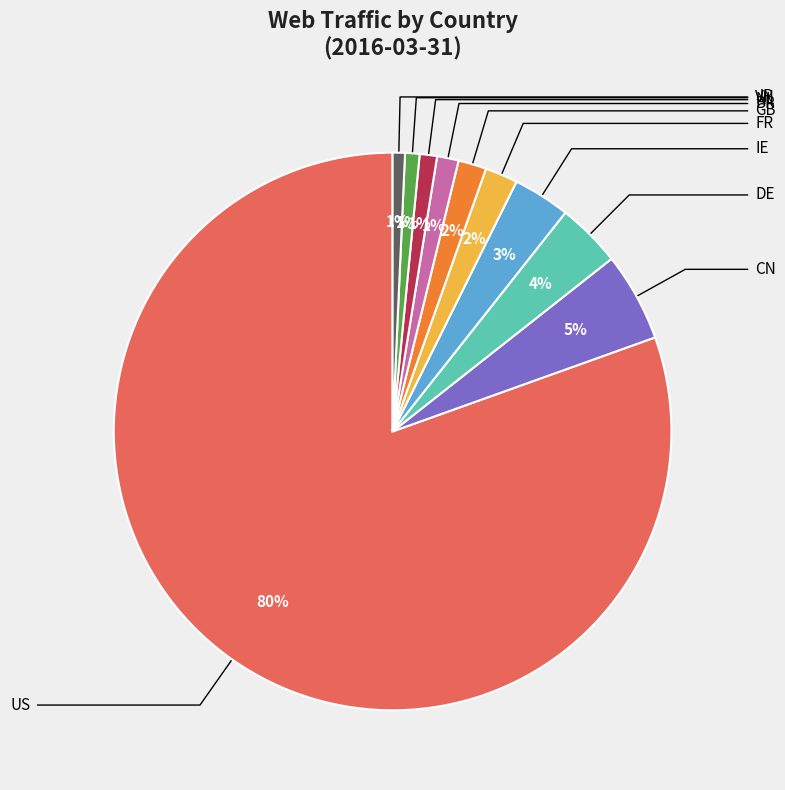

Is there any slice that represents more than half of the pie?

Yes